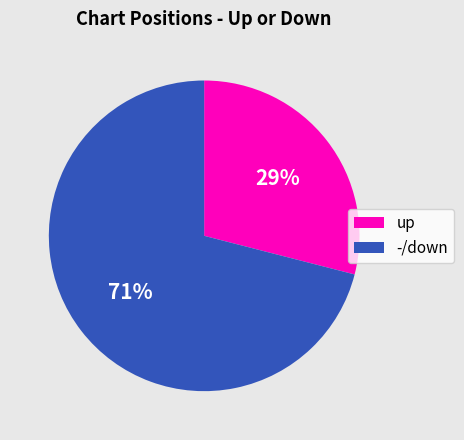

Rank the categories by value from lowest to highest.

up, -/down